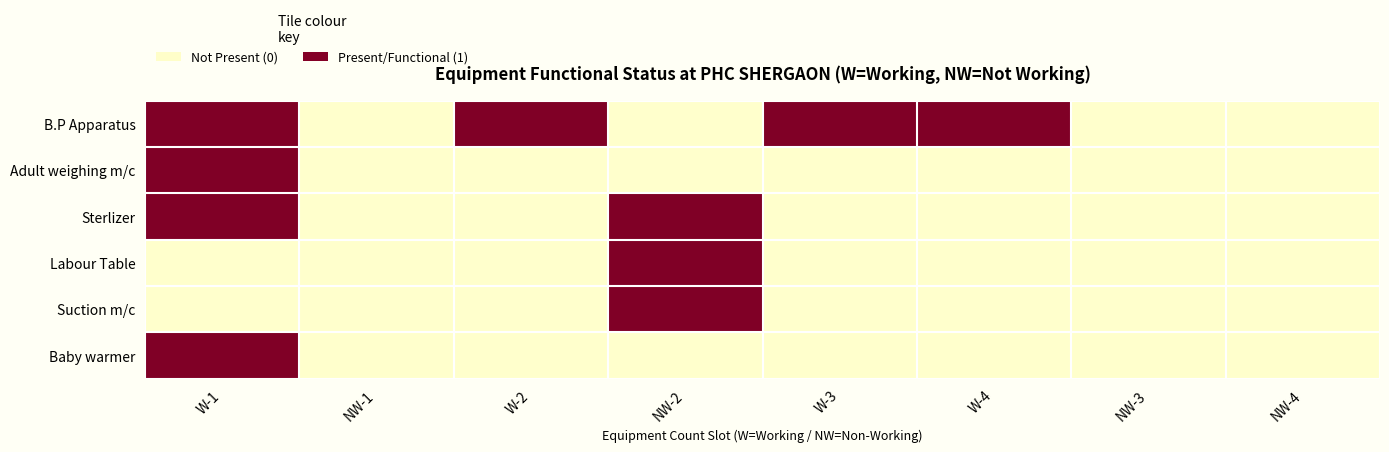

At NW-4, list the series in order from smallest to largest.

B.P Apparatus, Adult weighing m/c, Sterlizer, Labour Table, Suction m/c, Baby warmer